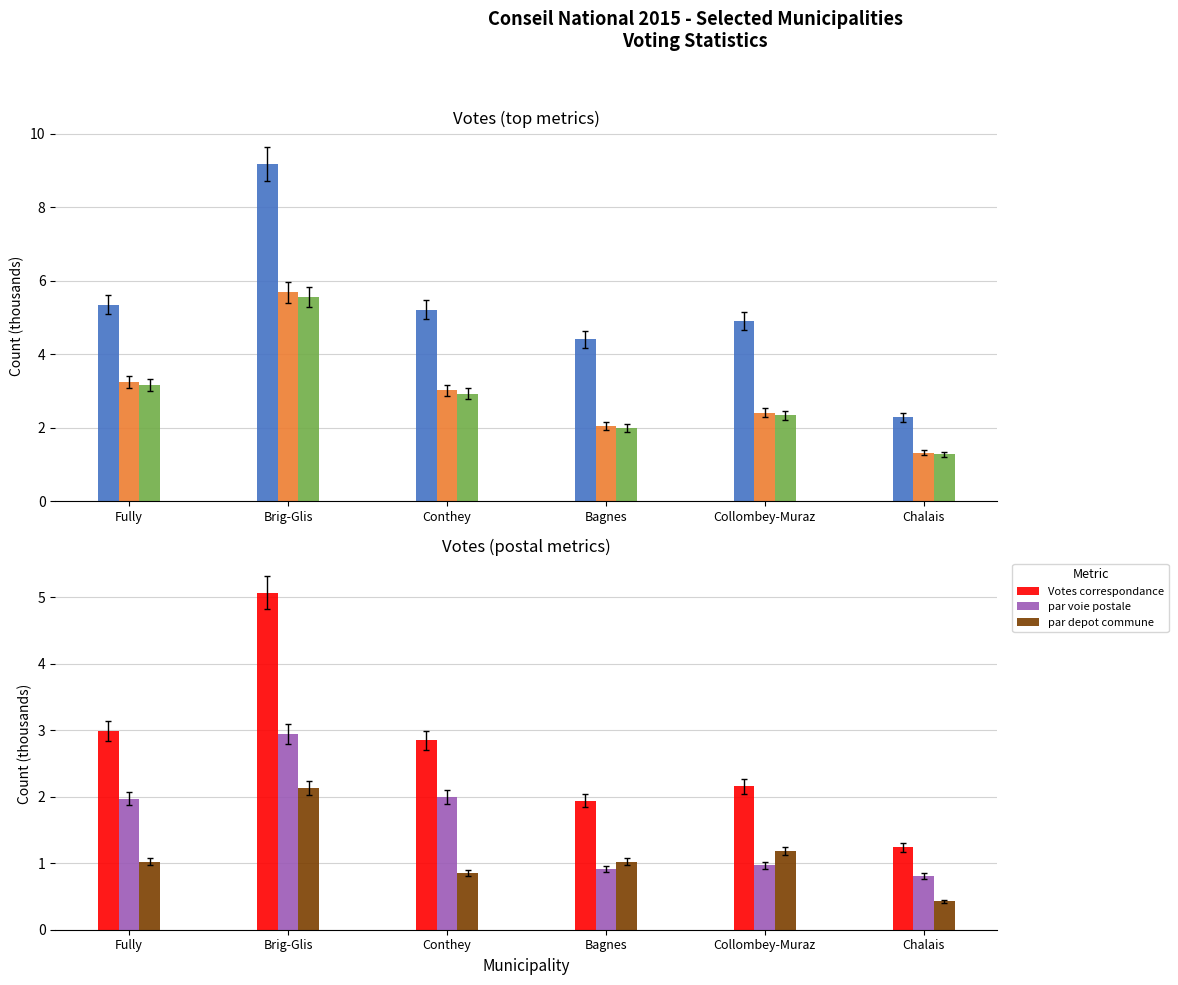

Between Conthey and Chalais, which series saw the biggest shift?

Total inscrits